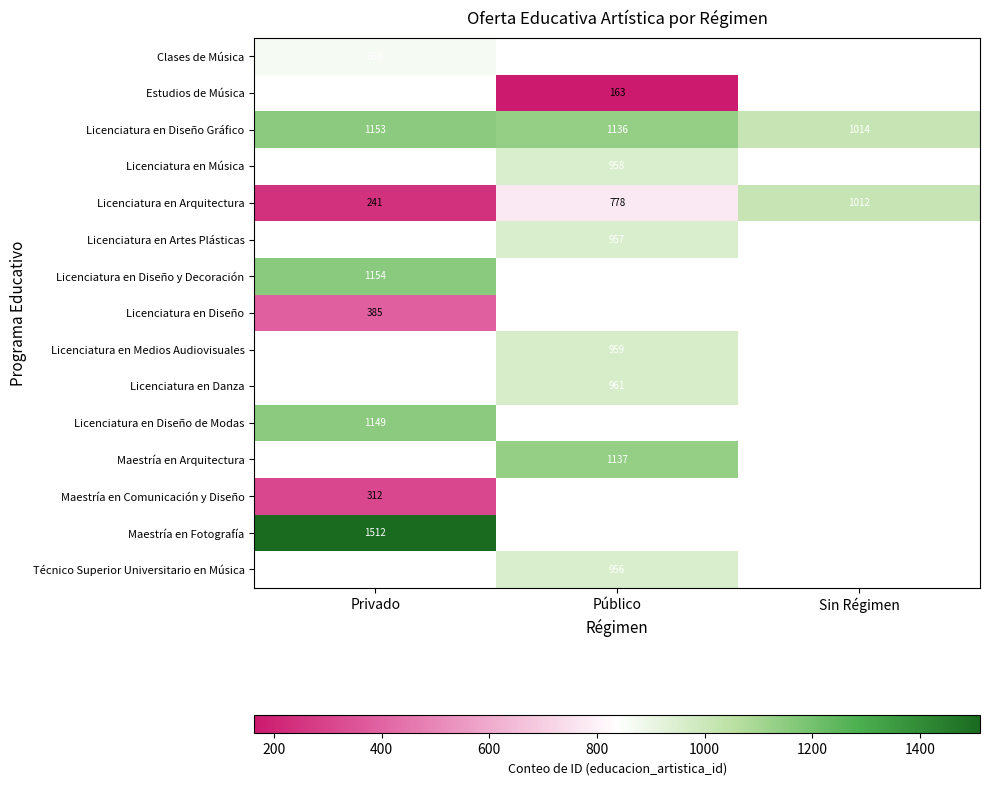

The value of Licenciatura en Diseño y Decoración at Privado is 380. True or false?

False